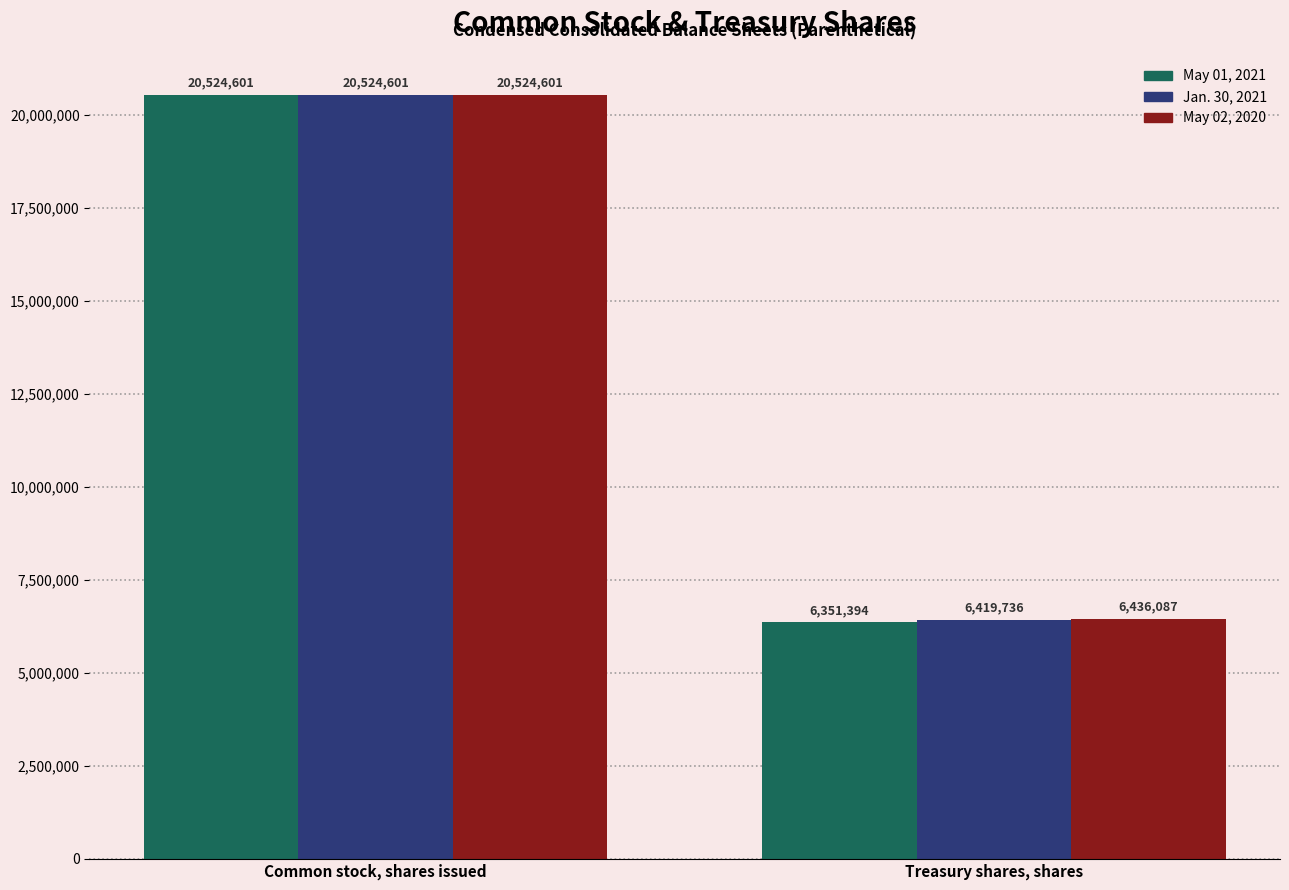

Reading left to right, extract all data points from this chart.

May 01, 2021: 20524601	6351394
Jan. 30, 2021: 20524601	6419736
May 02, 2020: 20524601	6436087